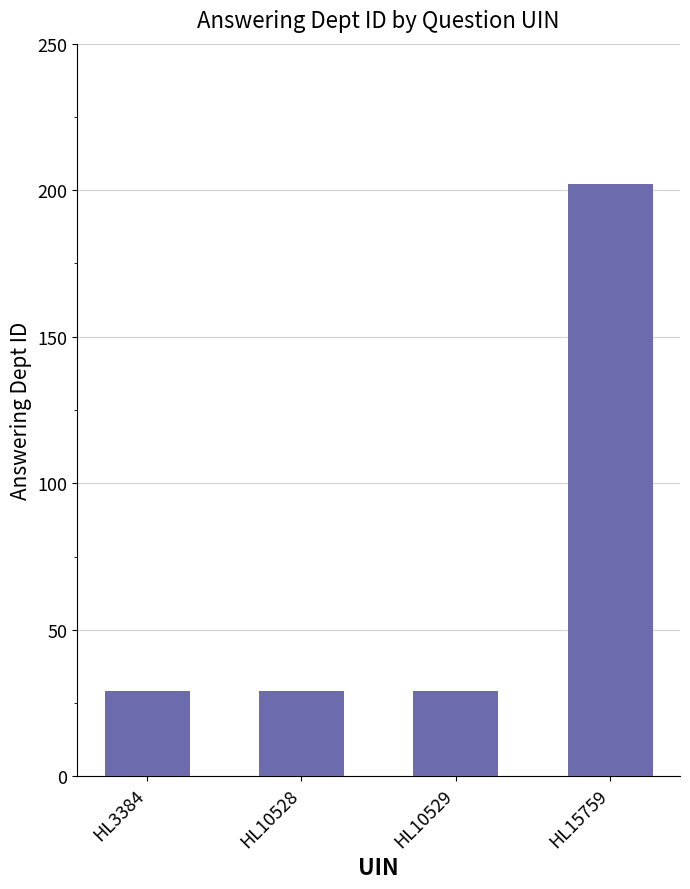

Reading left to right, list all the values displayed in this chart.

HL3384=29	HL10528=29	HL10529=29	HL15759=202